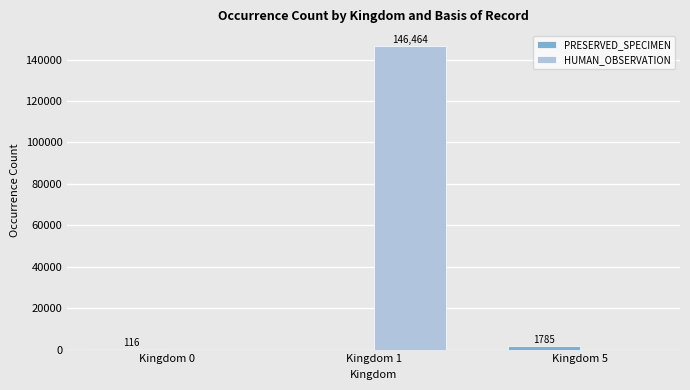

What is the sum of all HUMAN_OBSERVATION values?

146464